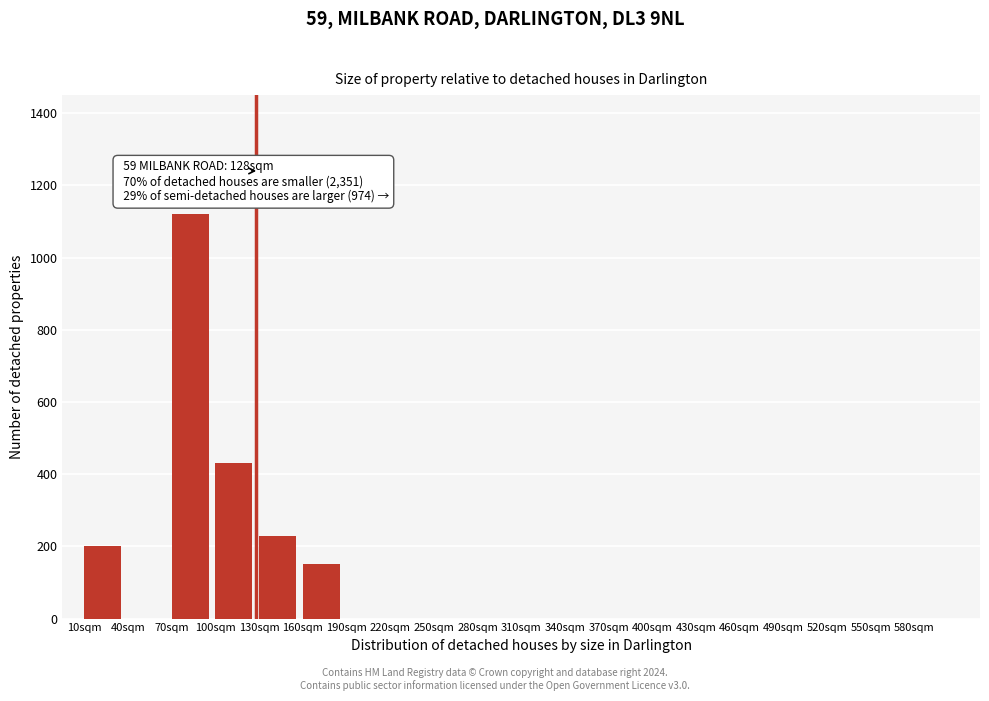

Reading left to right, what are all the values shown in this chart?

10sqm=200	40sqm=0	70sqm=1120	100sqm=430	130sqm=230	160sqm=150	190sqm=0	220sqm=0	250sqm=0	280sqm=0	310sqm=0	340sqm=0	370sqm=0	400sqm=0	430sqm=0	460sqm=0	490sqm=0	520sqm=0	550sqm=0	580sqm=0